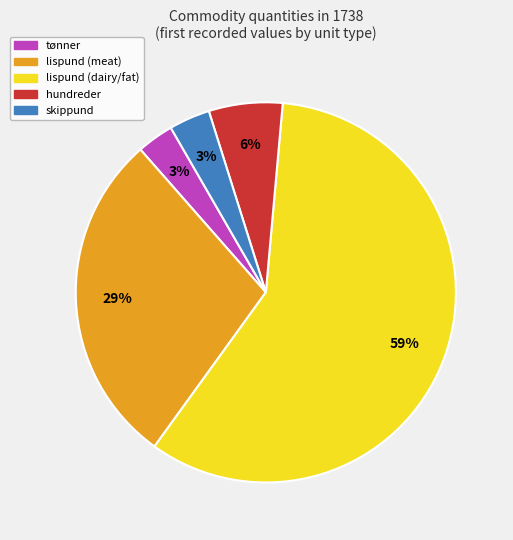

Is there any slice that represents more than half of the pie?

Yes